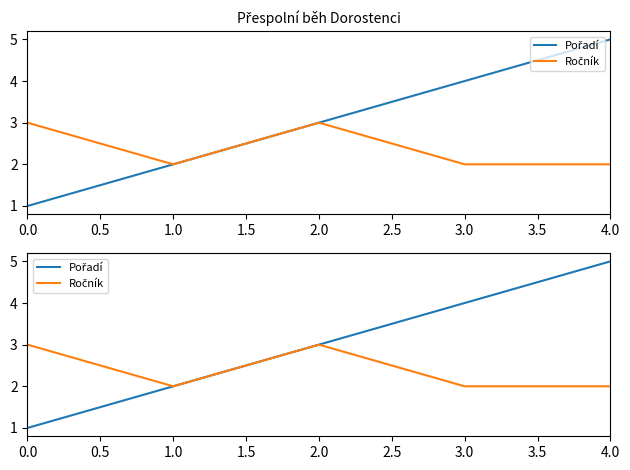

True or false: Ročník and Pořadí cross at least once.

False